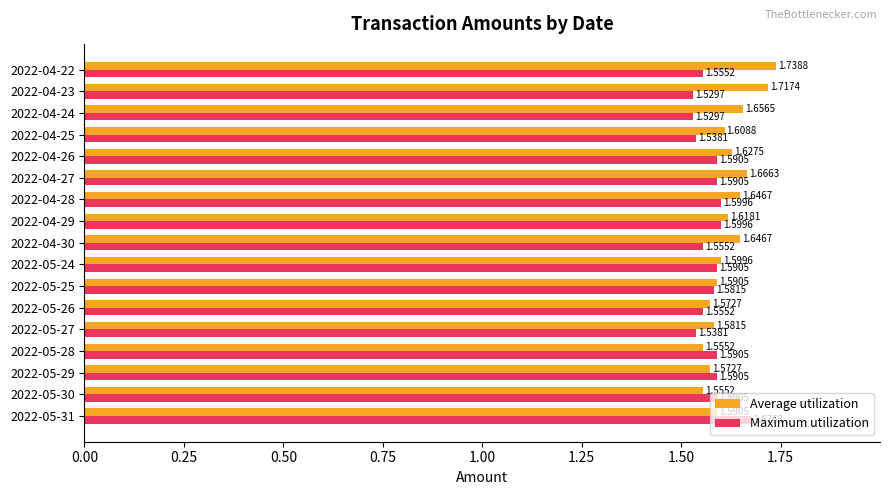

At how many categories does at least one series exceed 1?

17